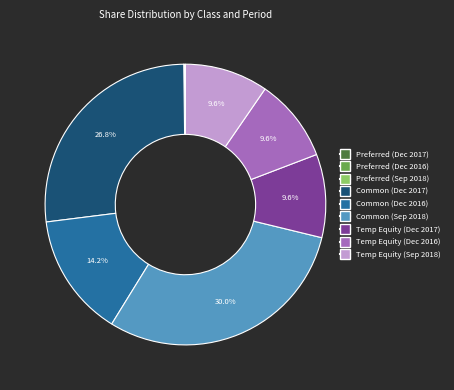

Combined, what portion of the pie is Common (Dec 2017) and Common (Dec 2016)?

41.0%